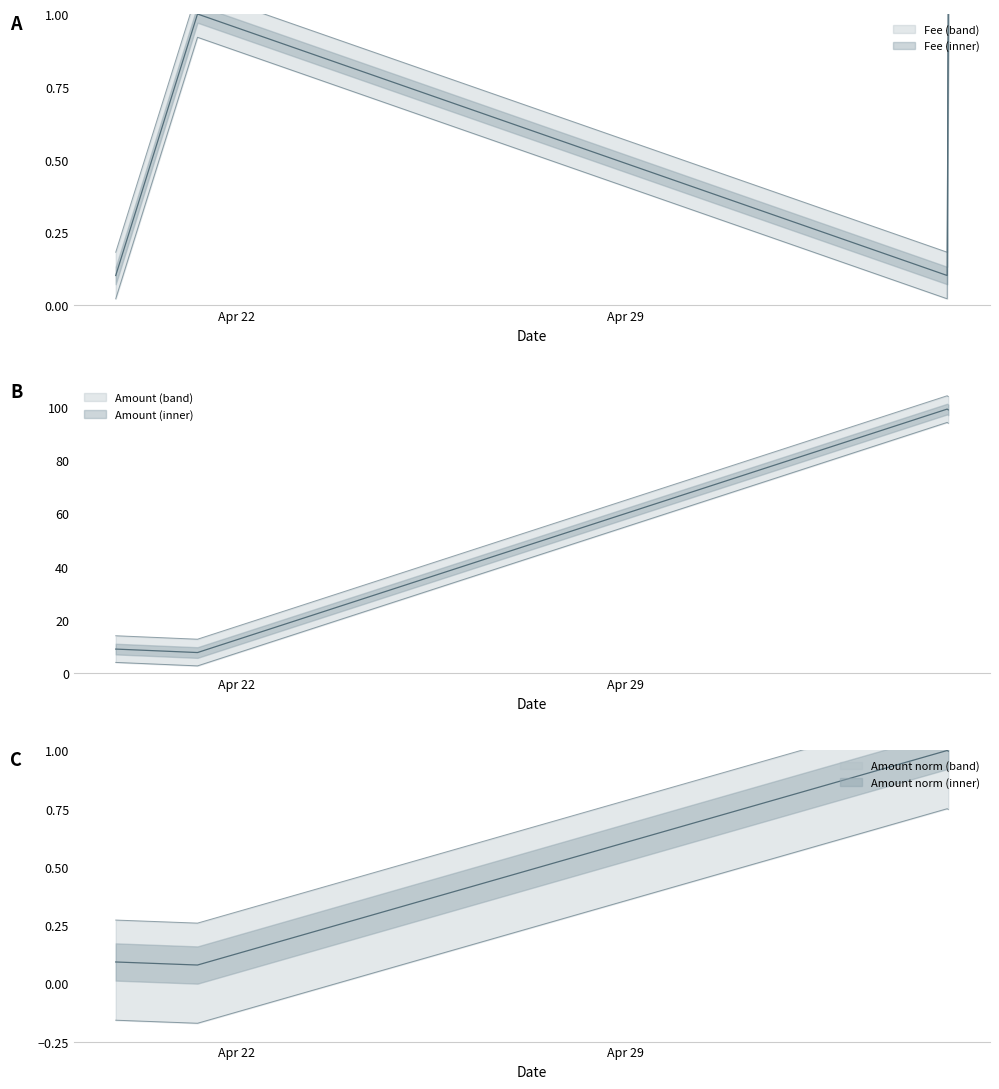

What is the minimum value shown in the chart?

0.1